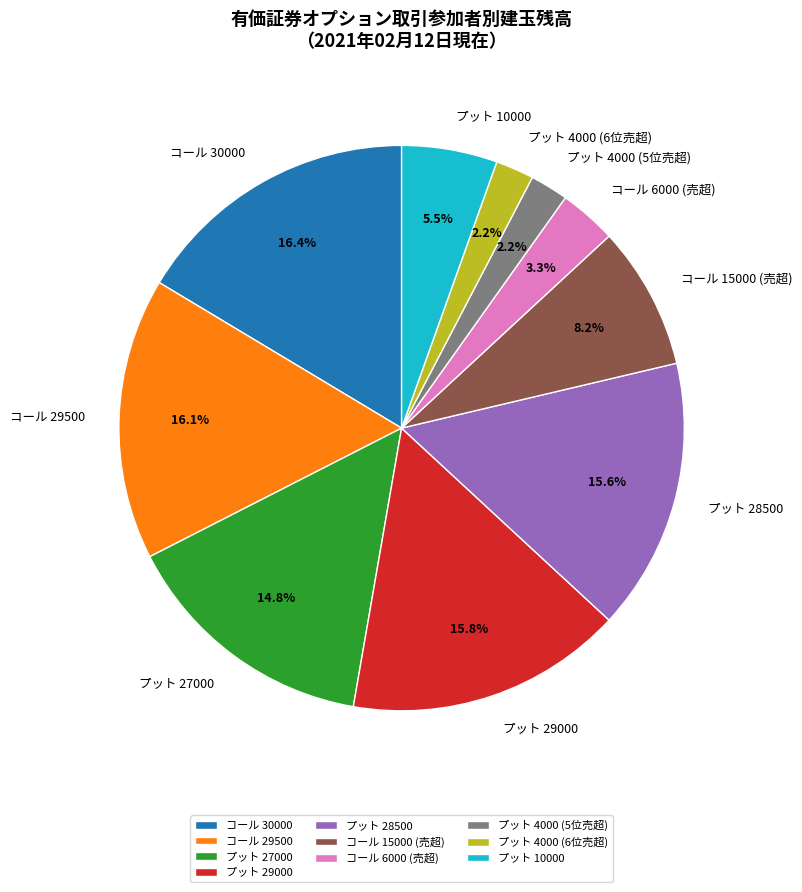

Is the sum of コール 15000 (売超) and コール 6000 (売超) greater than half?

No